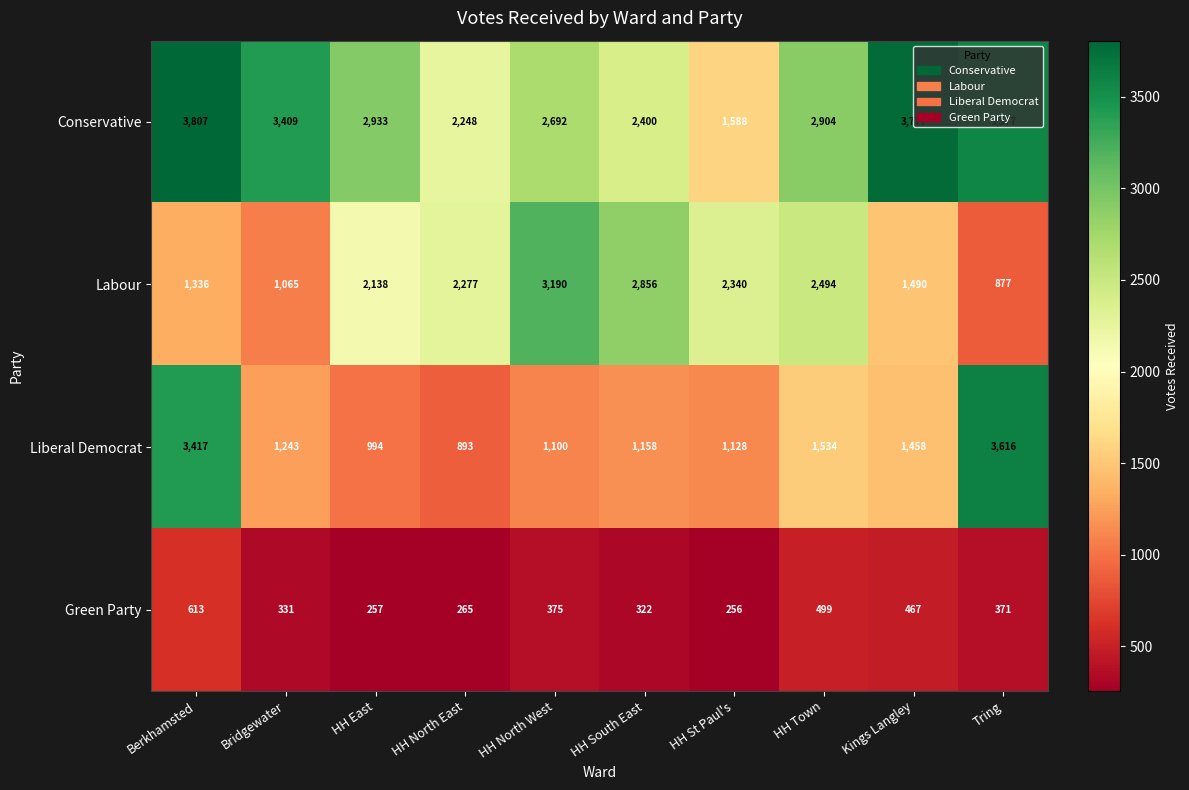

Read the Conservative value at Berkhamsted.

3807